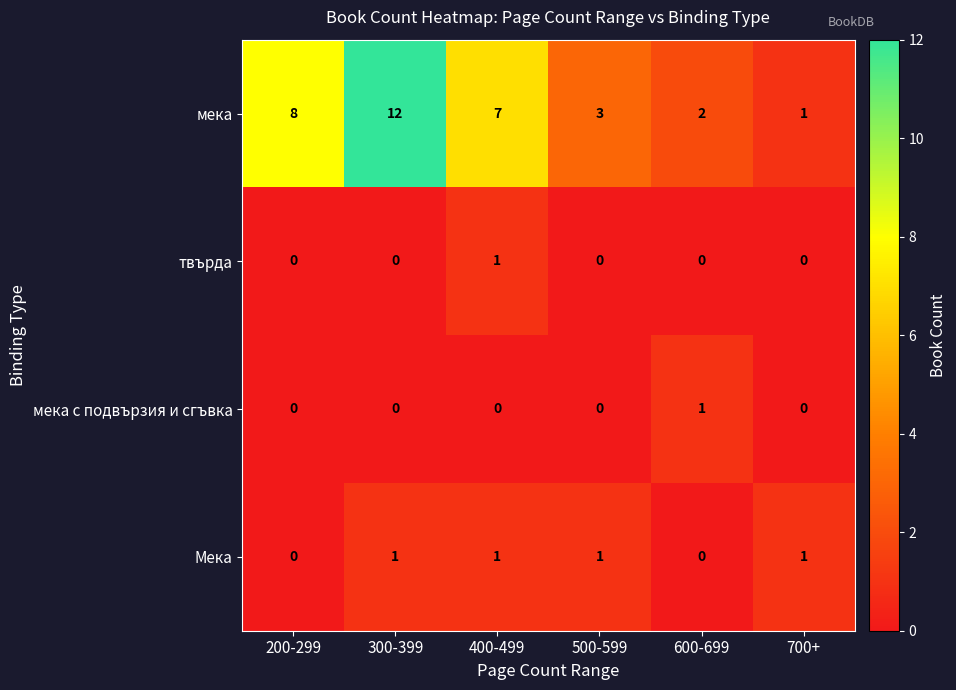

How many мека с подвързия и сгъвка values are between 0 and 1?

6